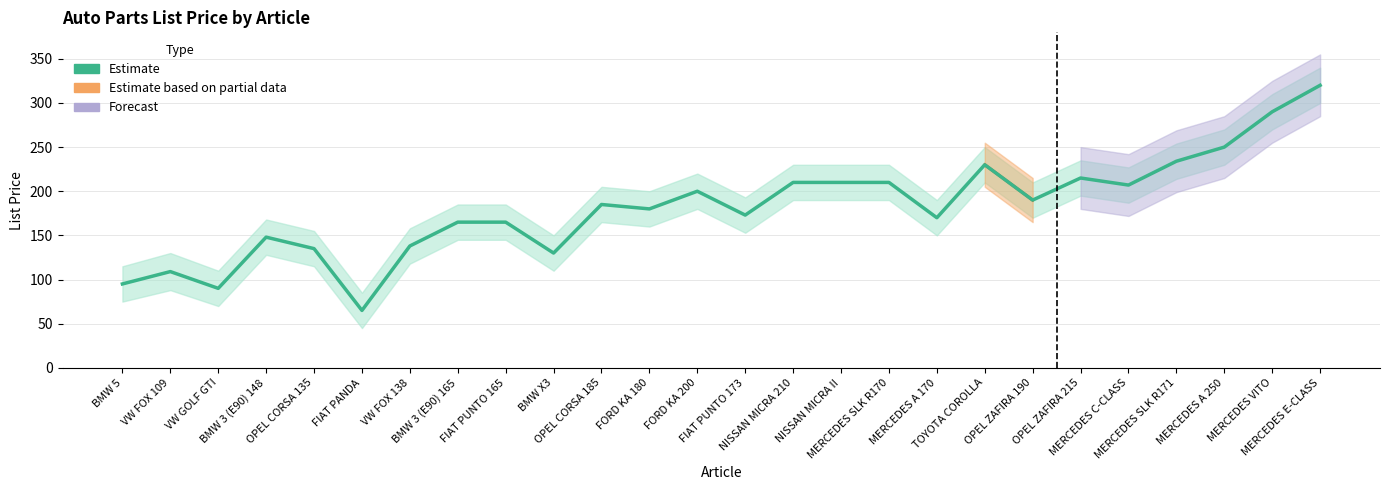

Which category has the highest value across all series?

MERCEDES E-CLASS